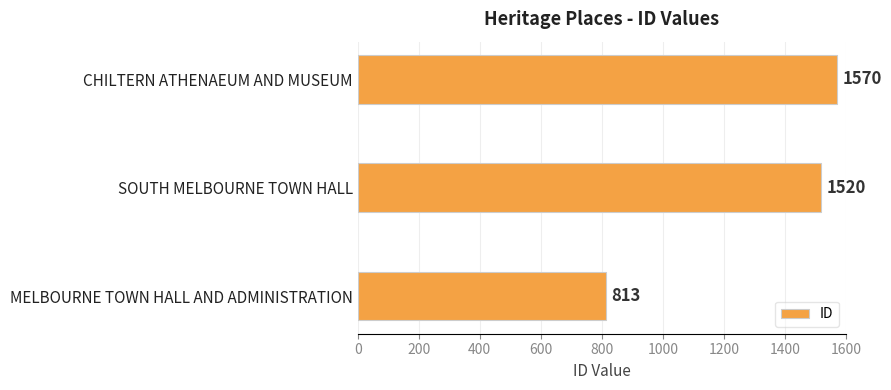

What is the ratio of the value at SOUTH MELBOURNE TOWN HALL to the value at MELBOURNE TOWN HALL AND ADMINISTRATION?

1.9